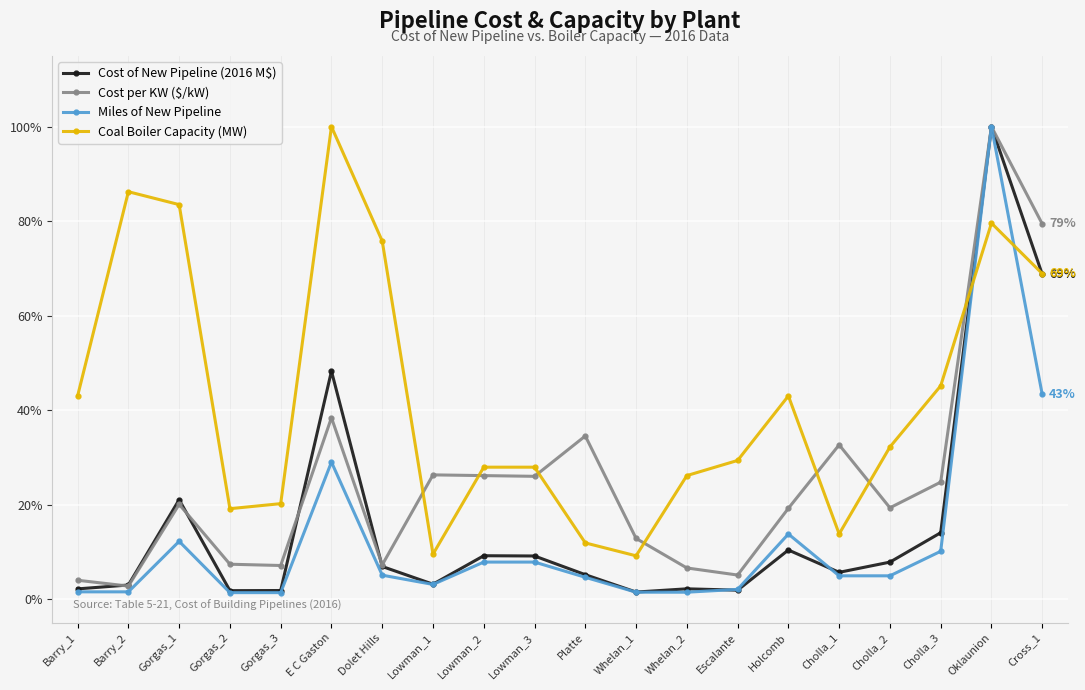

Where is the first local maximum for Cost of New Pipeline (2016 M$)?

Gorgas_1